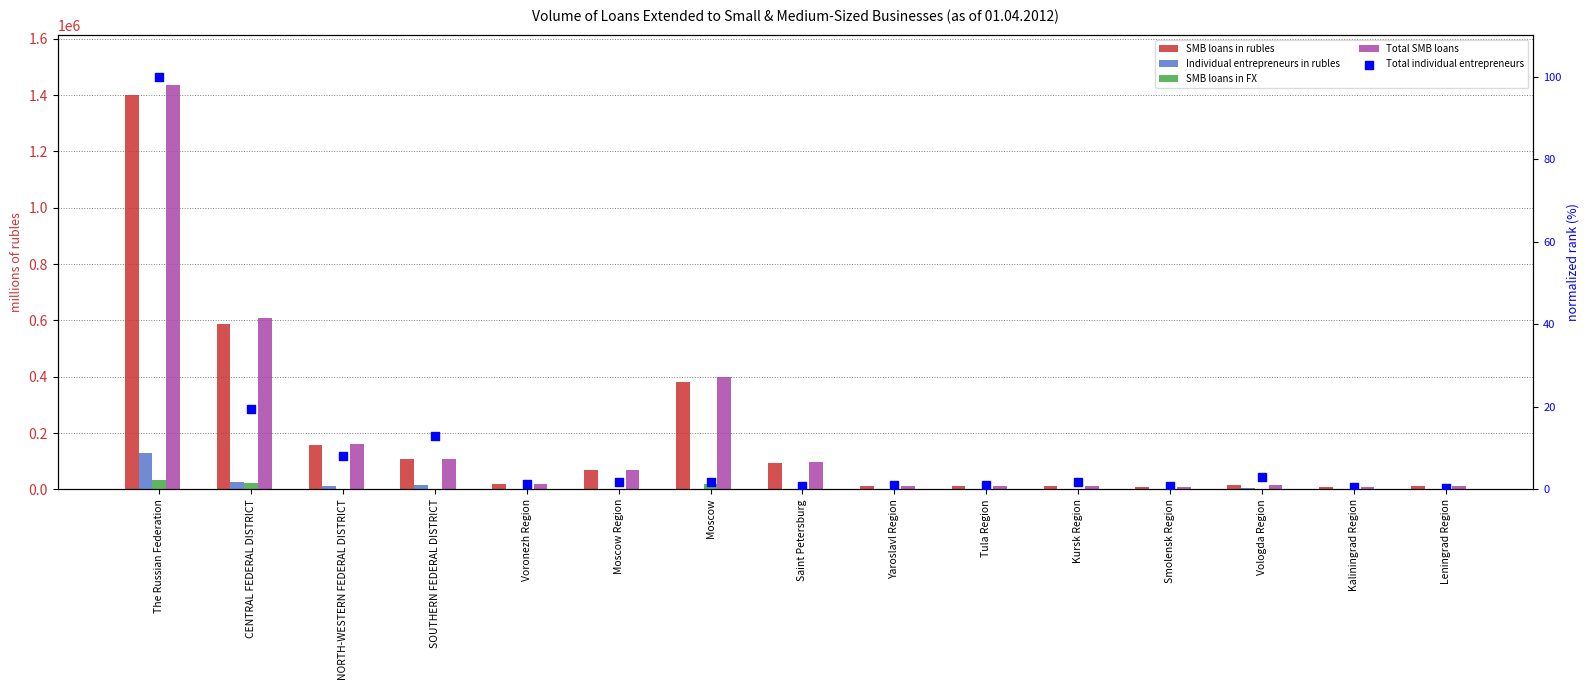

Which series has the largest total across all categories?

Total SMB loans